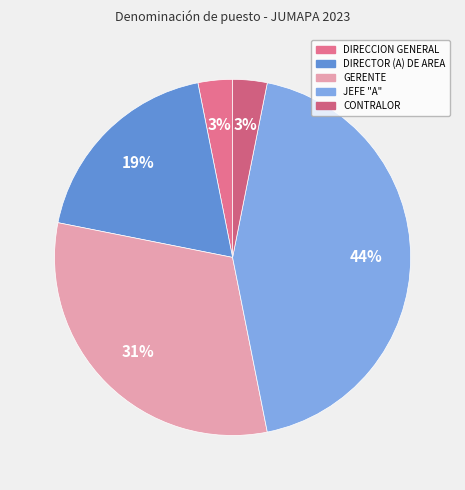

To the nearest percent, what portion does CONTRALOR represent?

3%